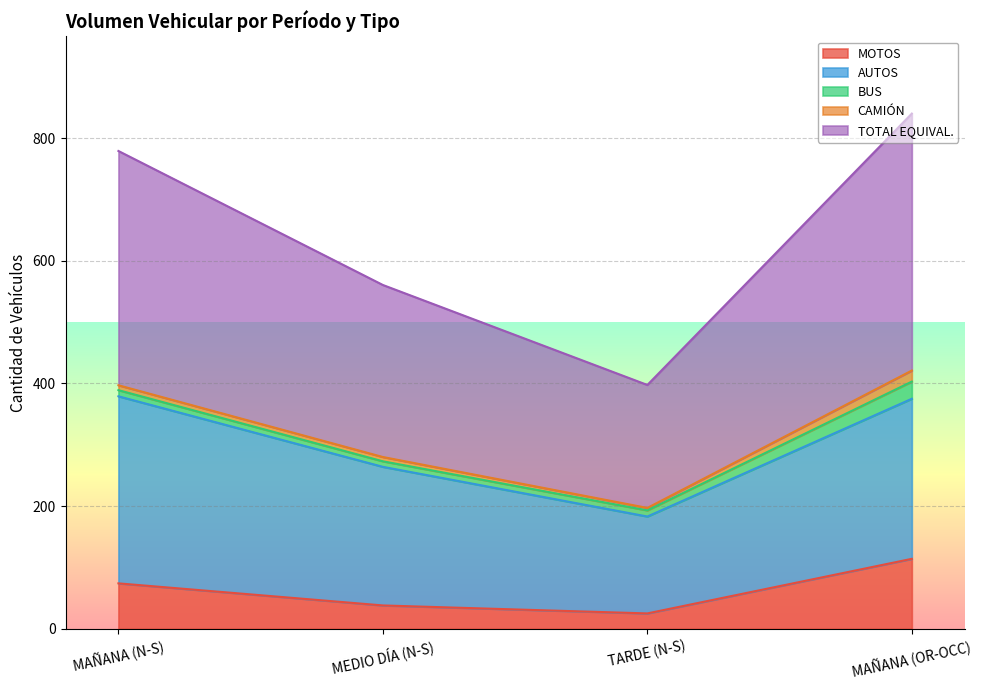

True or false: CAMIÓN has a value of 18.0 at MAÑANA (OR-OCC).

True